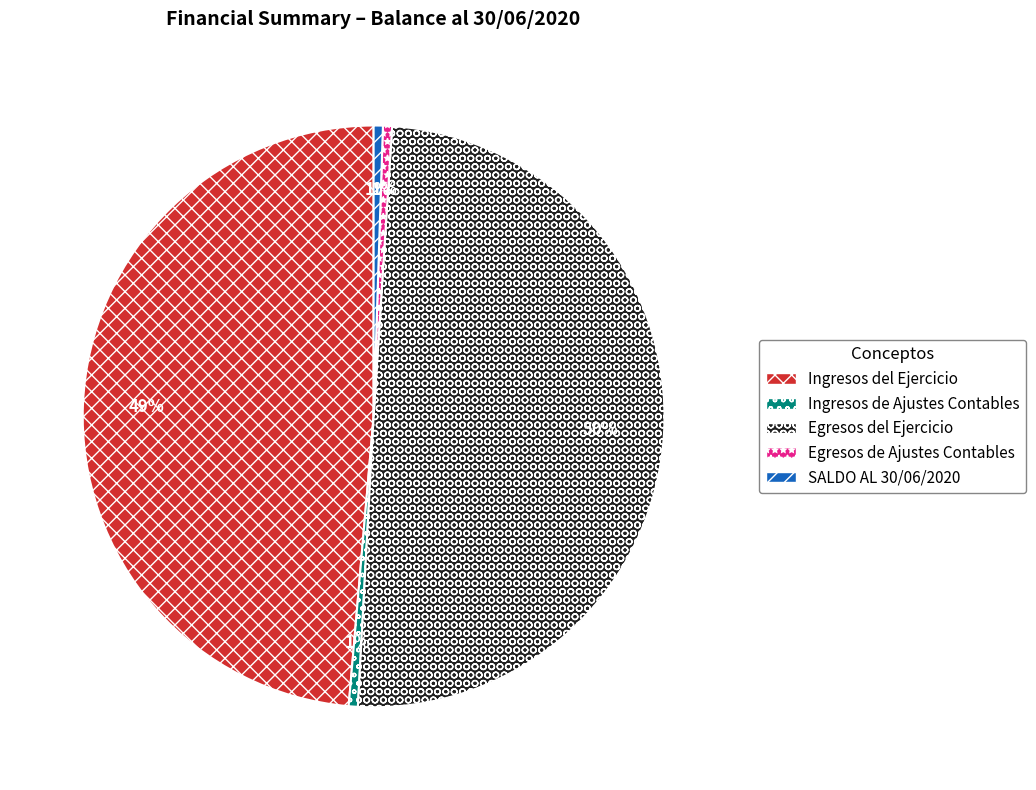

Is Ingresos de Ajustes Contables the majority of the pie?

No